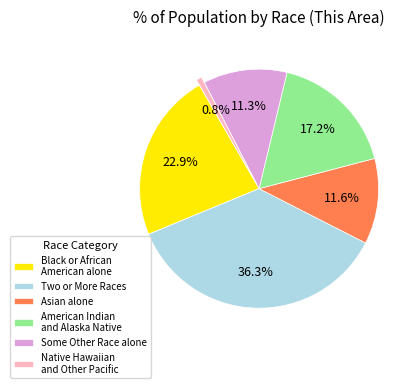

Approximately how many times larger is the value at Two or More Races compared to American Indian and Alaska Native?

2.1